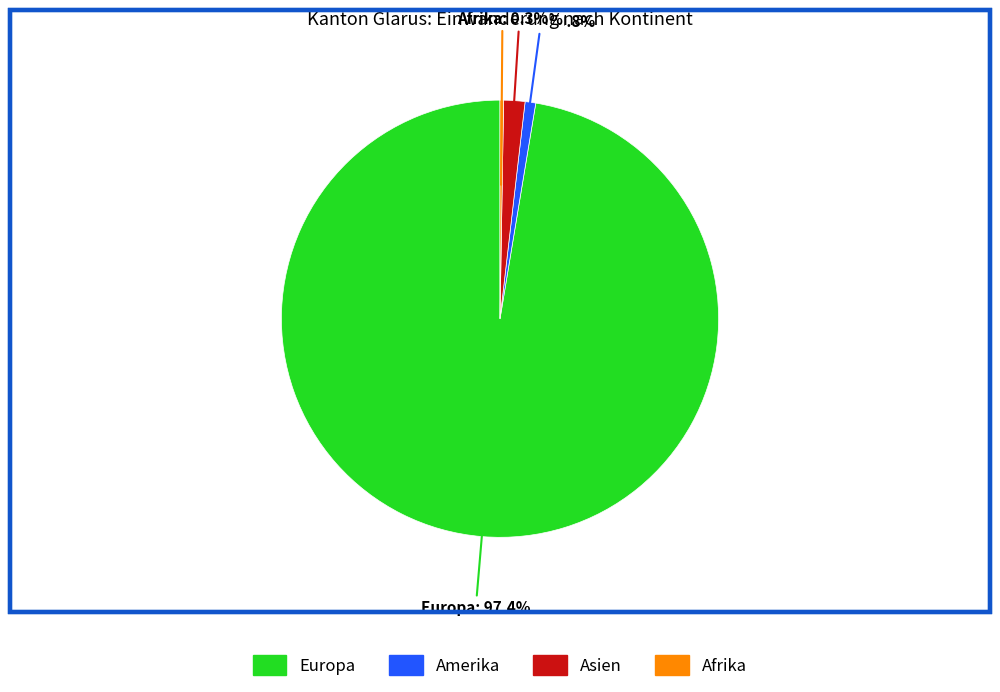

How much of the chart is everything except Asien?

98.4%